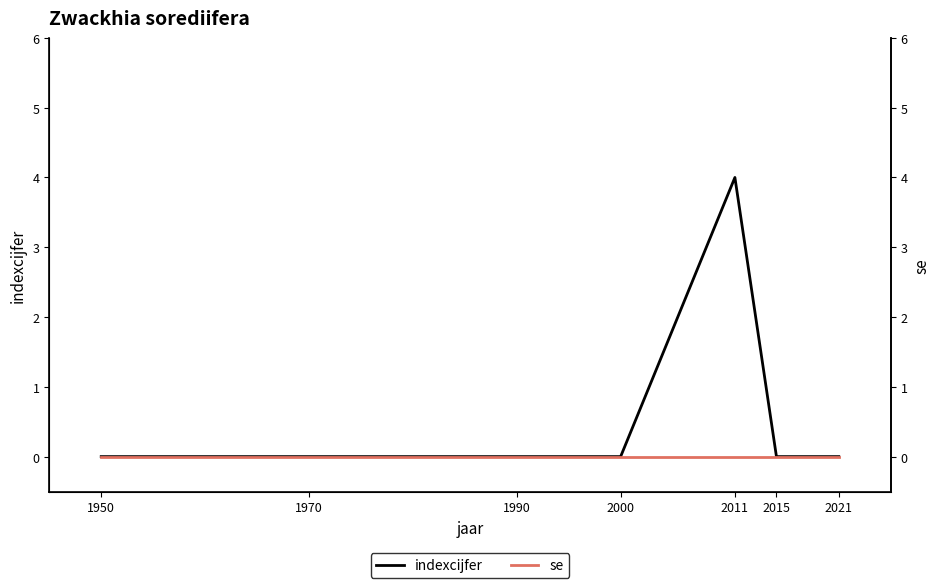

Count the number of categories in the chart.

7